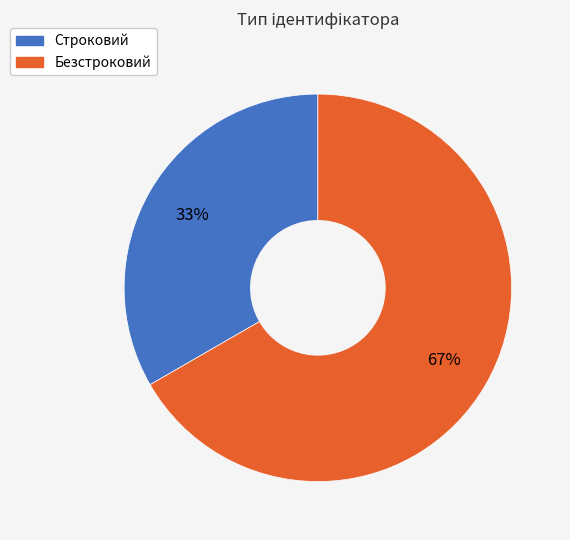

The Строковий slice represents 33% of the pie. True or false?

True